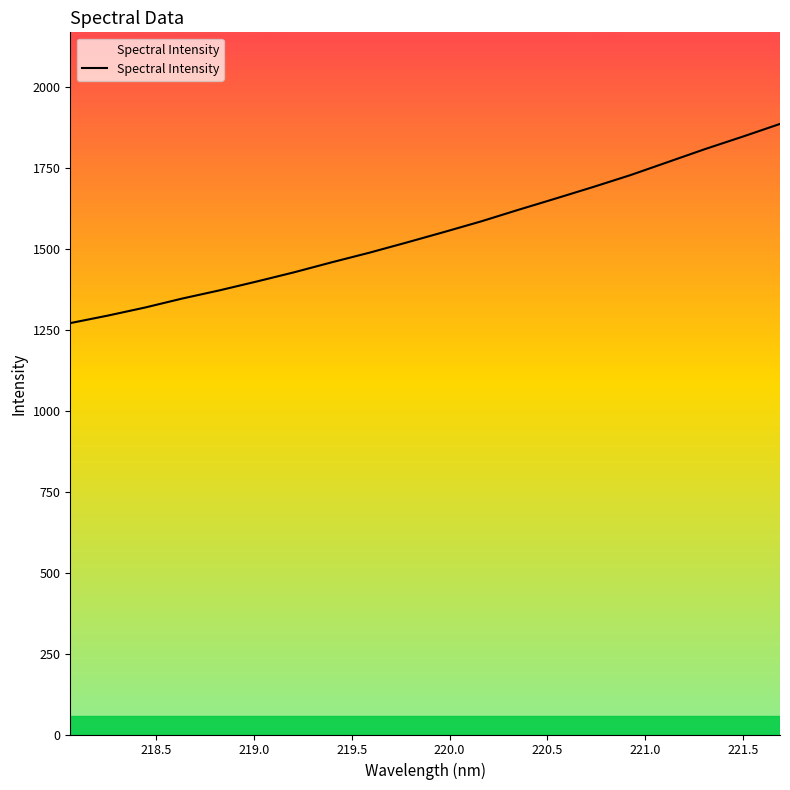

How many values are below 1551?

10